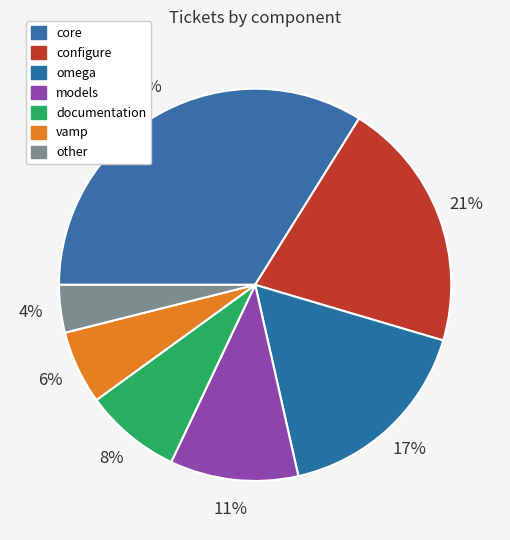

To the nearest percent, what is the average slice percentage?

14%